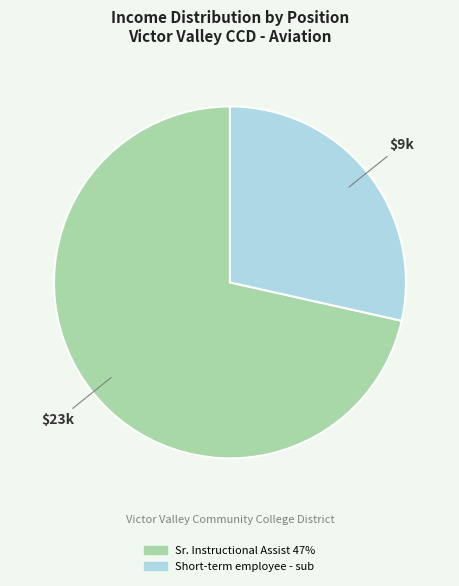

Is the sum of Short-term employee - sub and Sr. Instructional Assist 47% greater than half?

Yes